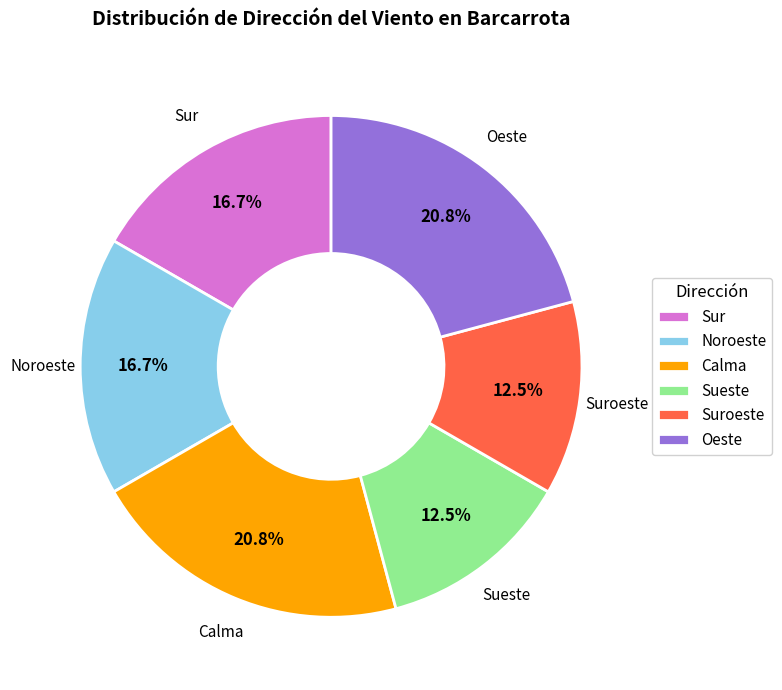

Which has a higher value, Calma or Sueste?

Calma